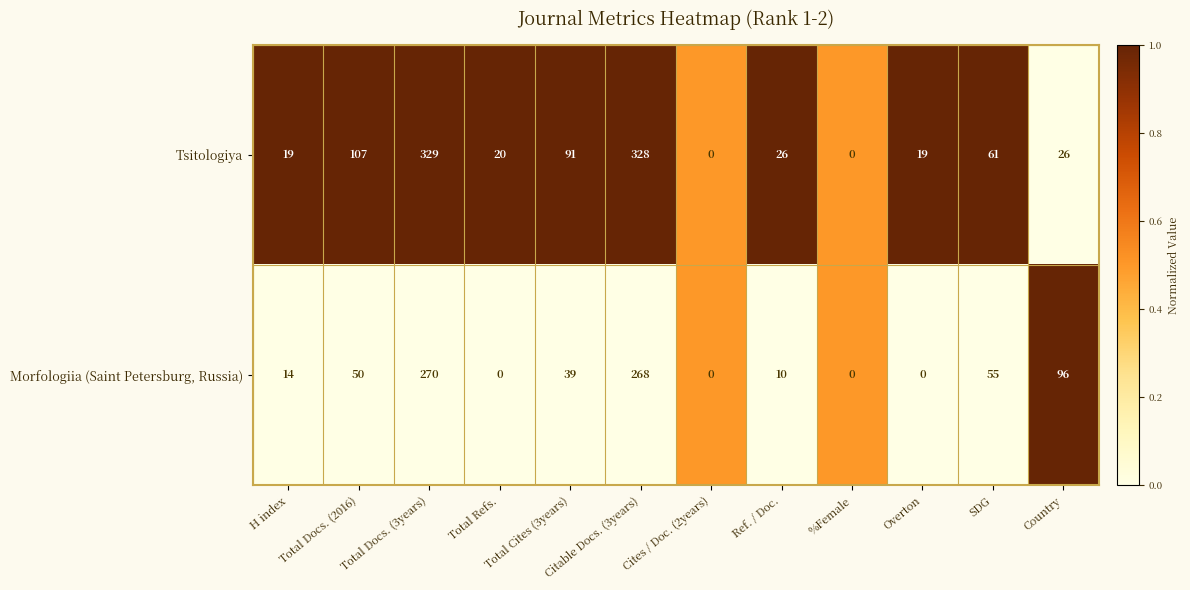

How many data points does each series have?

12